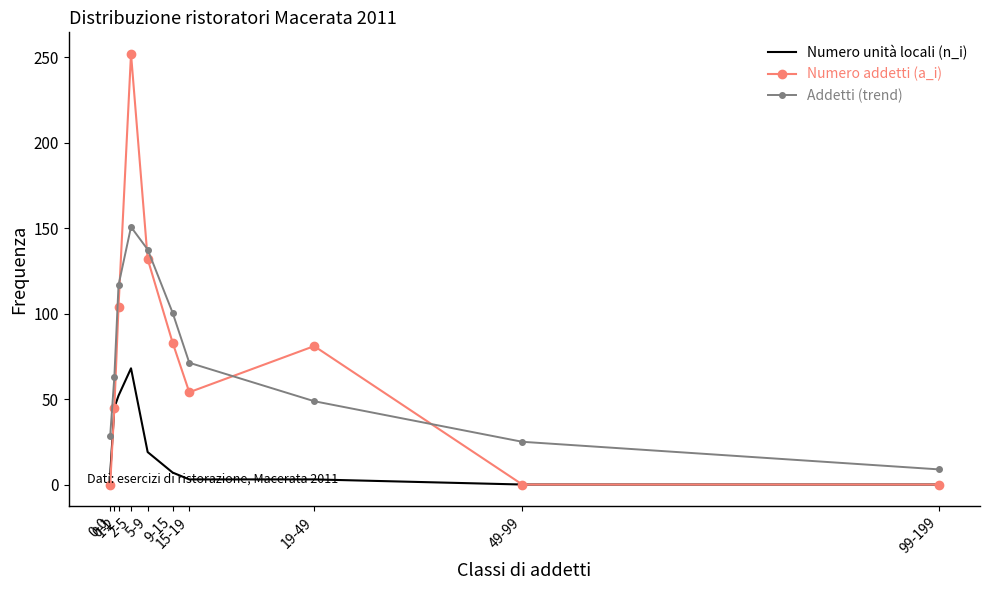

True or false: Addetti (trend) and Numero unità locali (n_i) intersect in this chart.

False